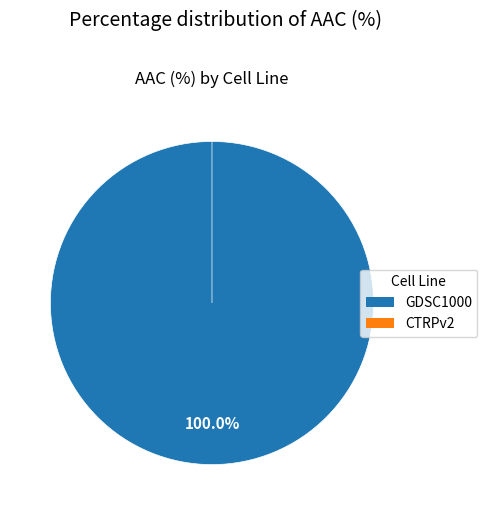

What is the smallest slice in the pie chart?

CTRPv2